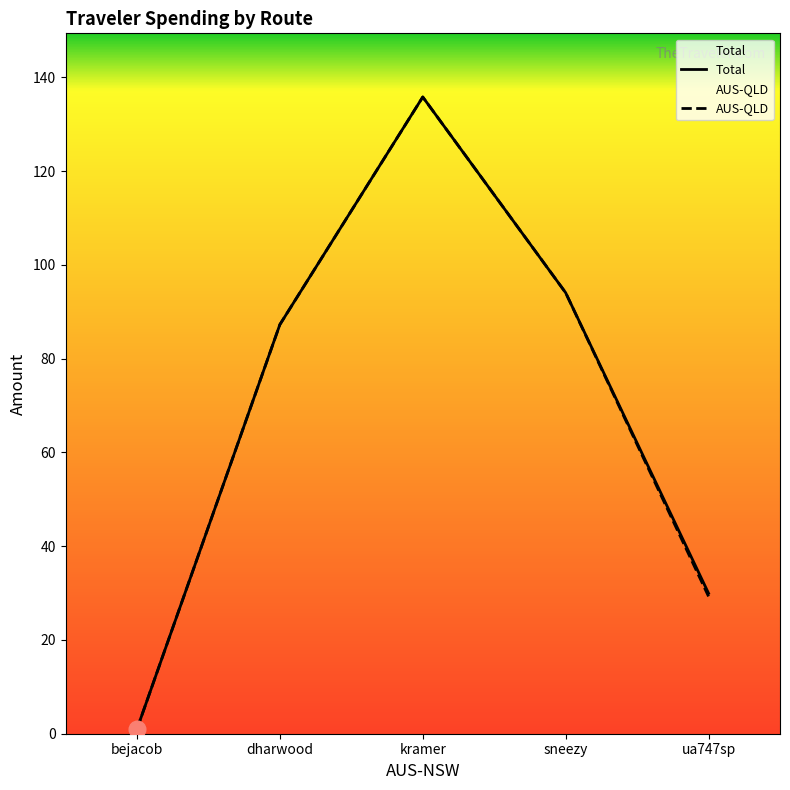

What is the label of the 4th point from the right?

dharwood